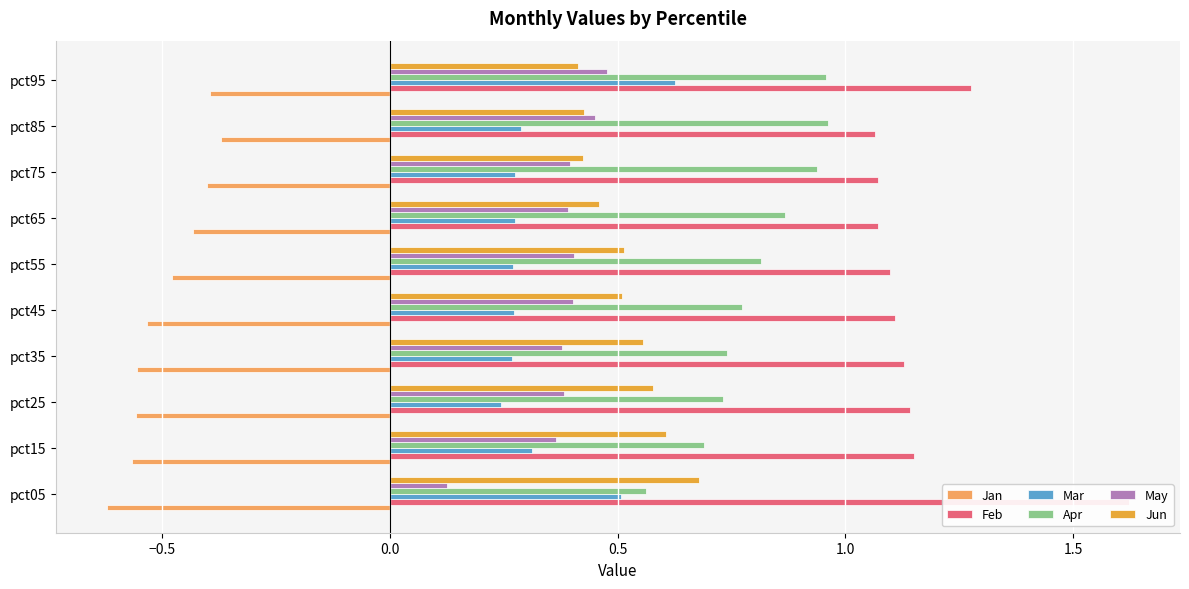

Rank the series by their maximum value, from highest to lowest.

Feb, Apr, Jun, Mar, May, Jan